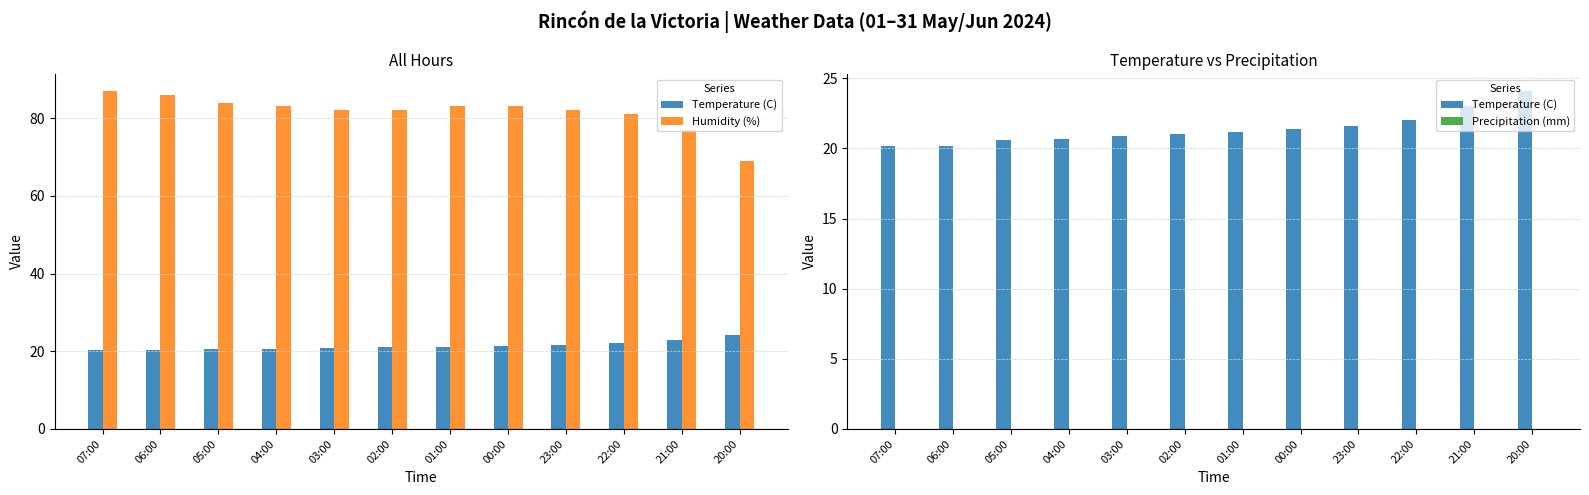

How many categories are shown in the chart?

12